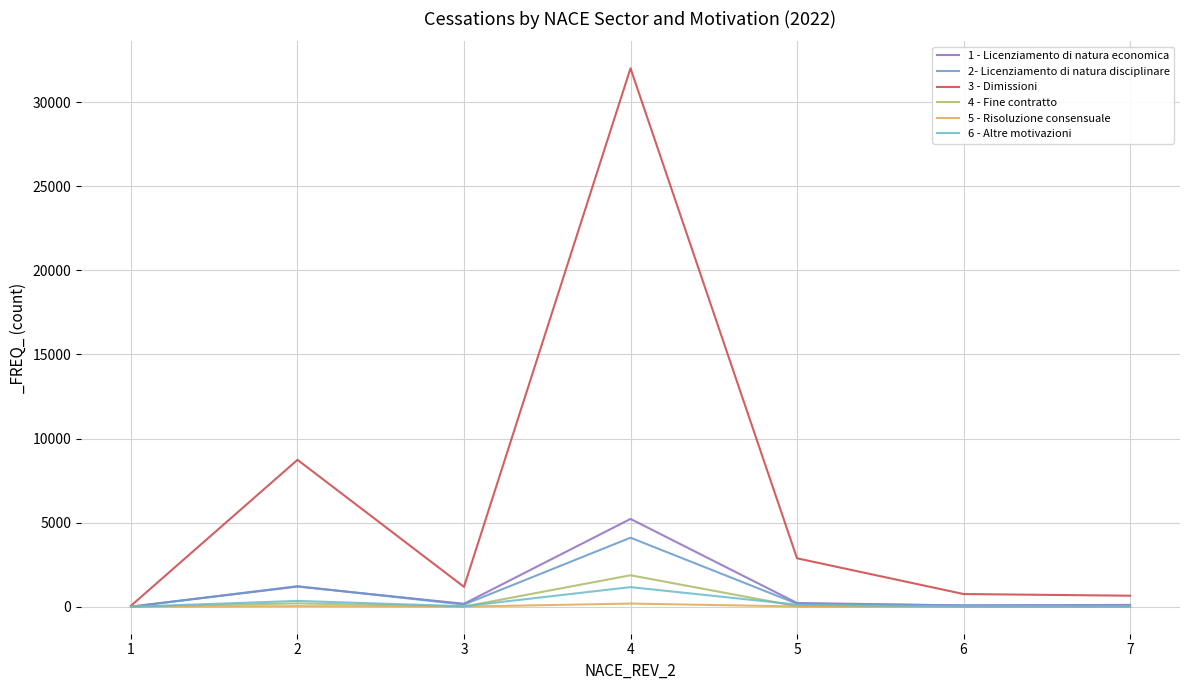

What is the difference between the second highest and minimum values in the 4 - Fine contratto series?

197